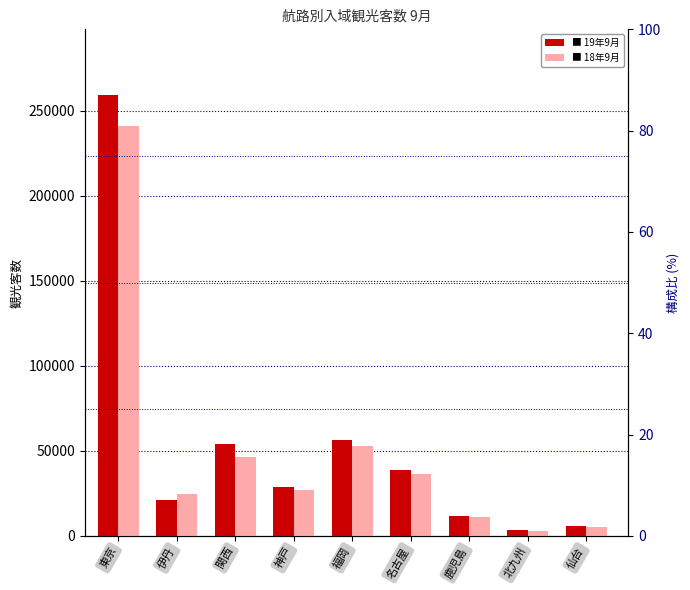

What is the label of the 8th bar from the right?

伊丹